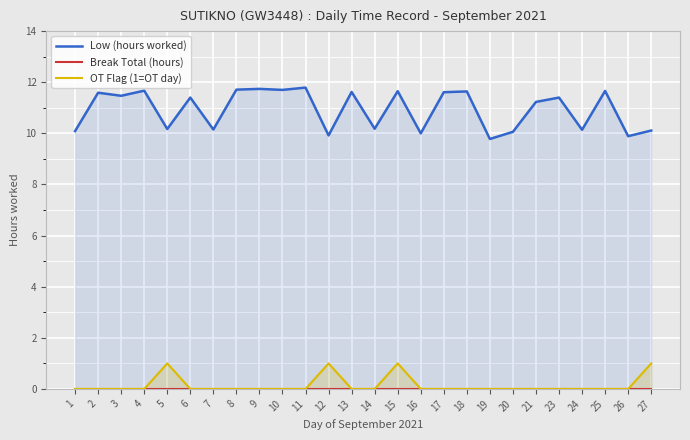

True or false: OT Flag (1=OT day) and Break Total (hours) cross at least once.

False